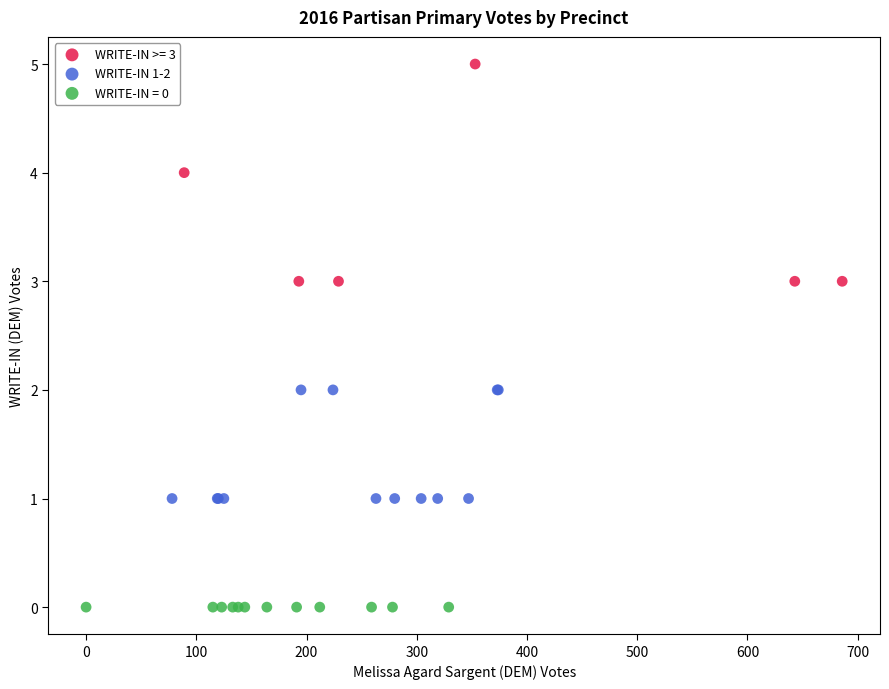

Which series reaches the maximum Y coordinate?

WRITE-IN >= 3